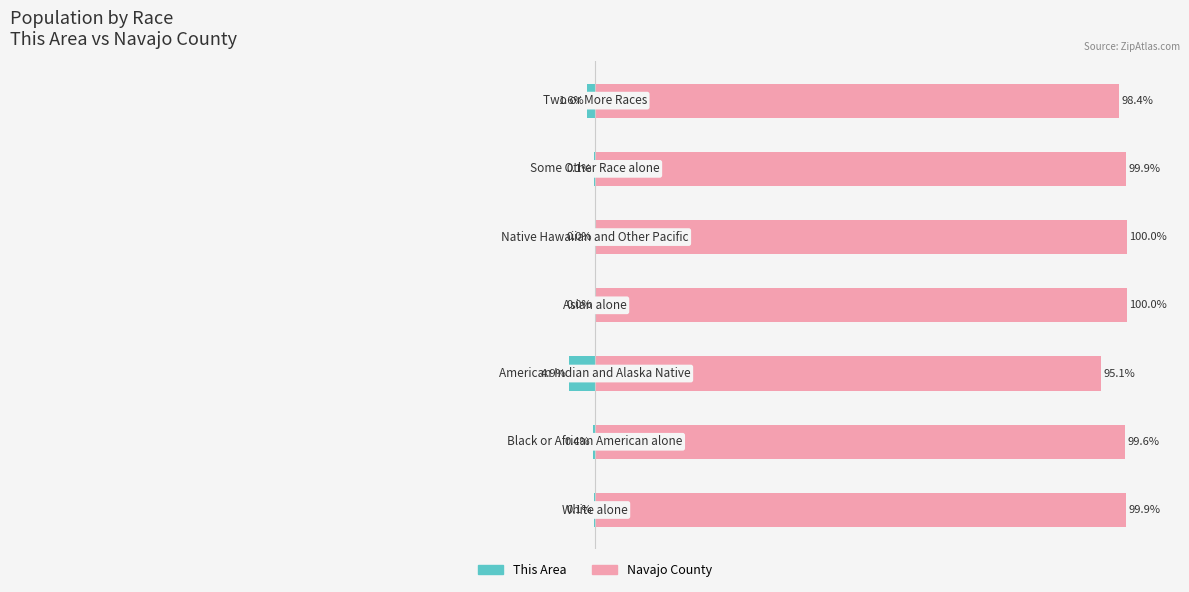

Reading left to right, transcribe all the data shown in this chart.

This Area: -0.1	-0.4	-4.9	0.0	0.0	-0.1	-1.6
Navajo County: 99.9	99.6	95.1	100.0	100.0	99.9	98.4